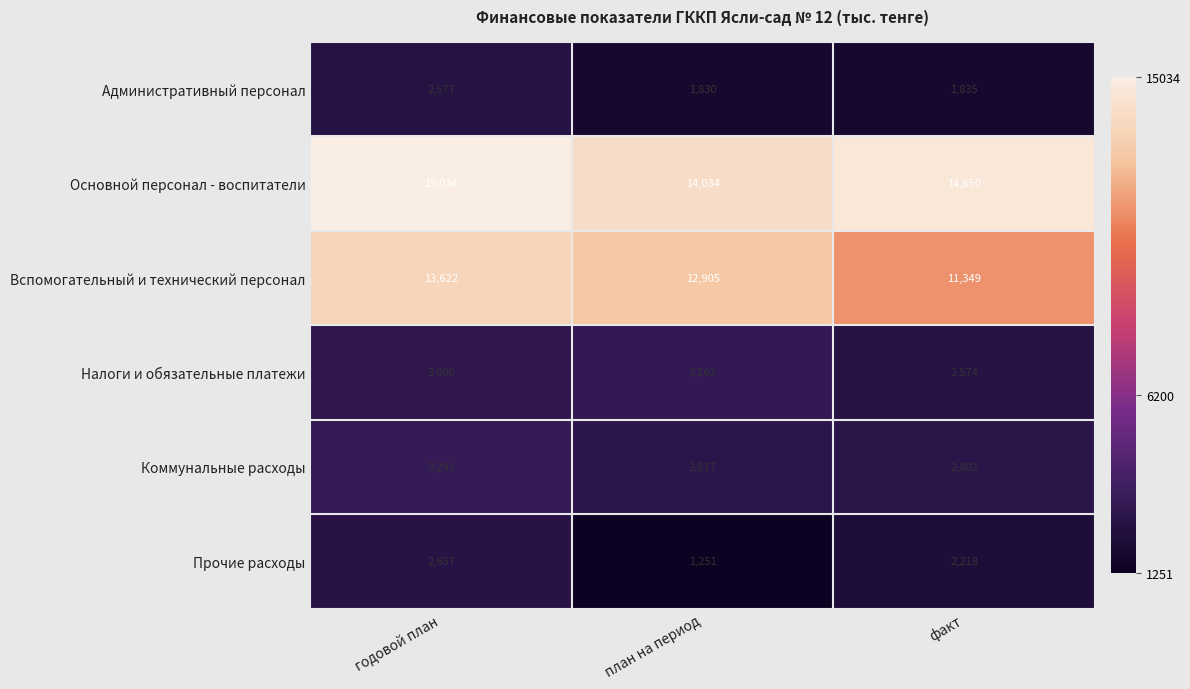

At which category does the chart reach its minimum across all series?

план на период